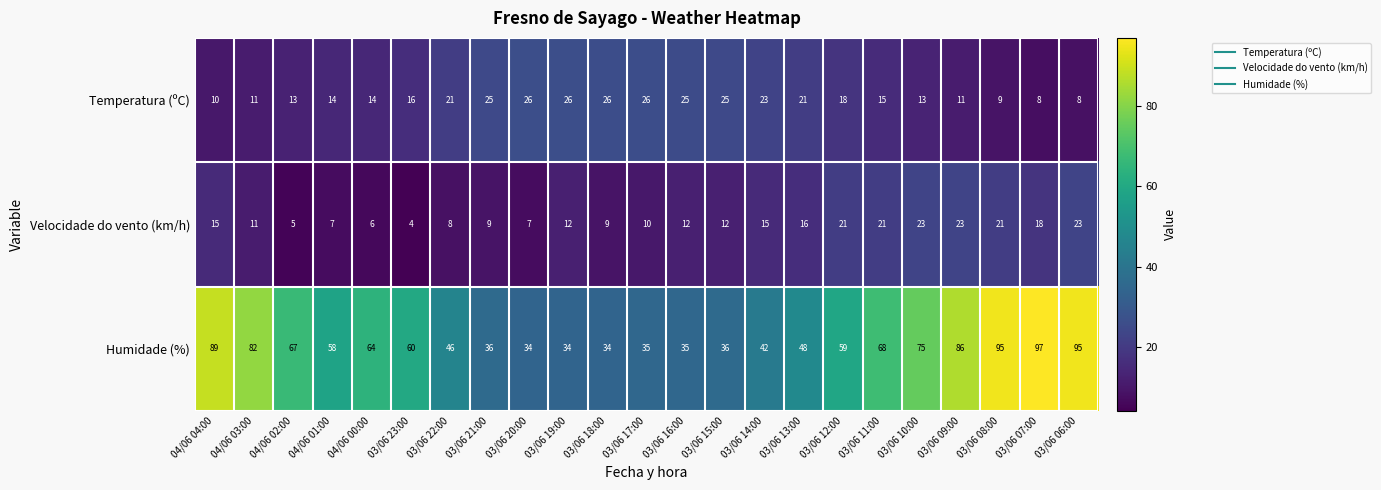

The Temperatura (ºC) series shows 25 at 03/06 15:00. True or false?

True